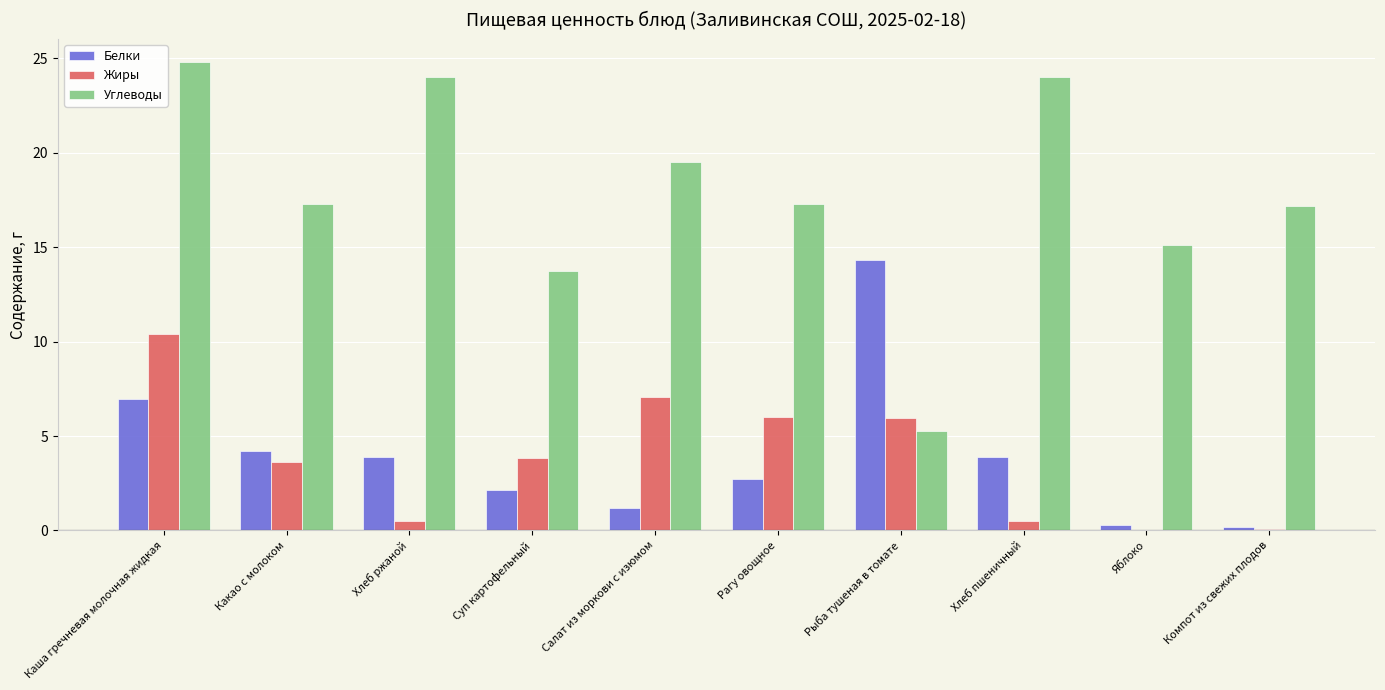

Which series changed the most between Какао с молоком and Суп картофельный?

Углеводы